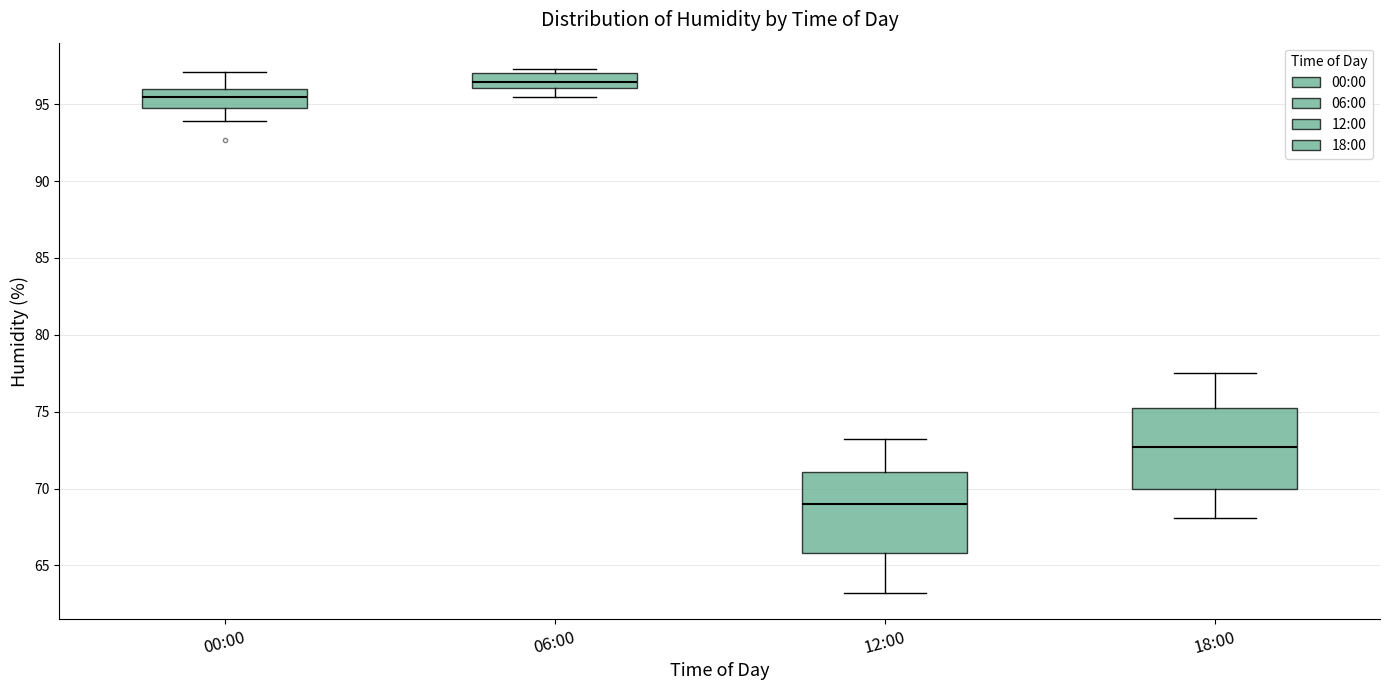

Reading left to right, read every box against the y-axis: the position of its median line, the range the box covers, and the ends of its whiskers. The values are not printed on the chart, so give them approximately, as read against the axis.

00:00: median 95.5, box 94.5 to 96.0, whiskers 94.0 to 97.0
06:00: median 96.5, box 96.0 to 97.0, whiskers 95.5 to 97.5
12:00: median 69.0, box 66.0 to 71.0, whiskers 63.0 to 73.0
18:00: median 72.5, box 70.0 to 75.5, whiskers 68.0 to 77.5